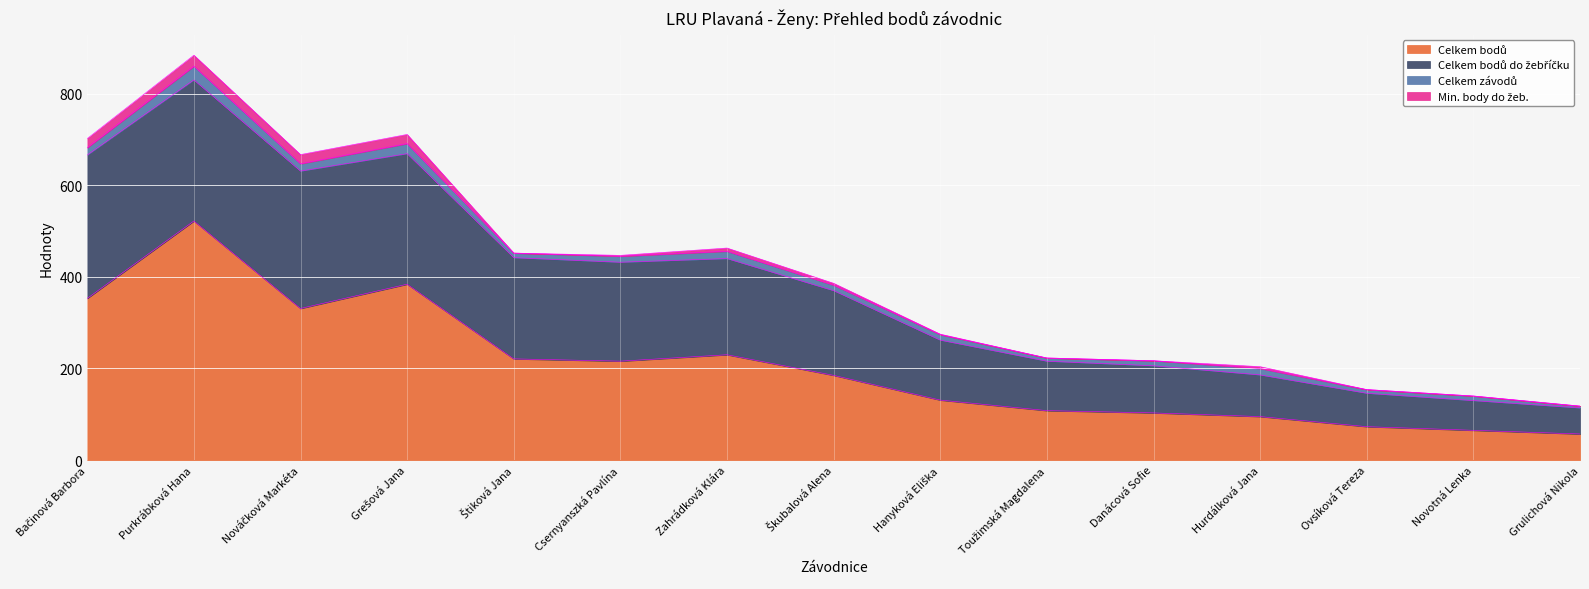

What is the label of the 15th point from the right?

Bačinová Barbora